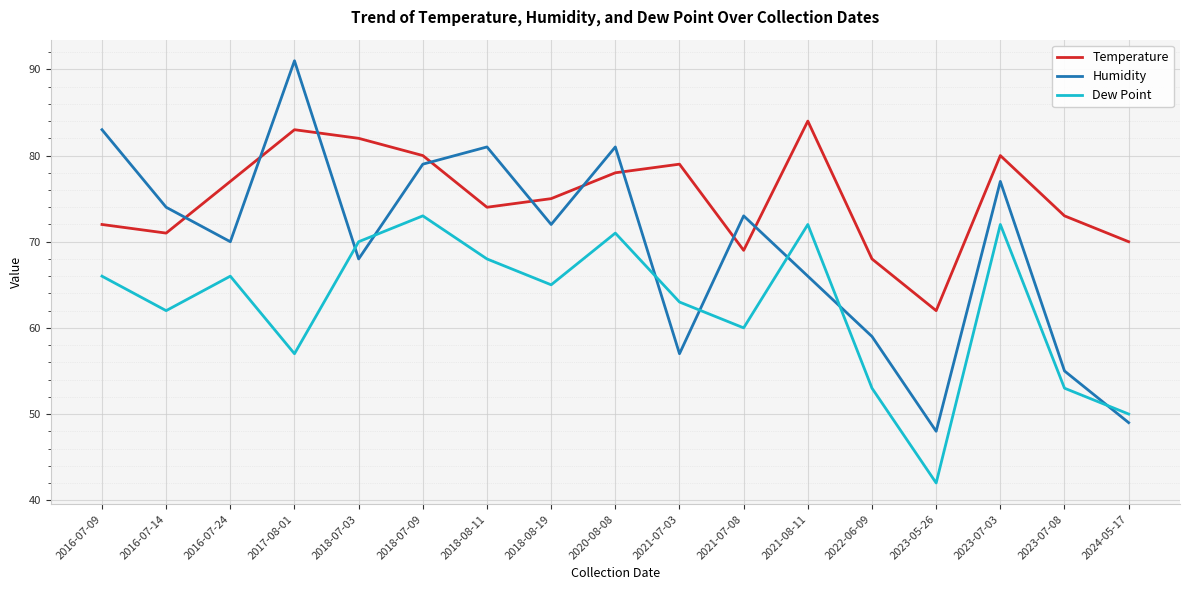

At 2021-08-11, list the series in order from largest to smallest.

Temperature, Dew Point, Humidity